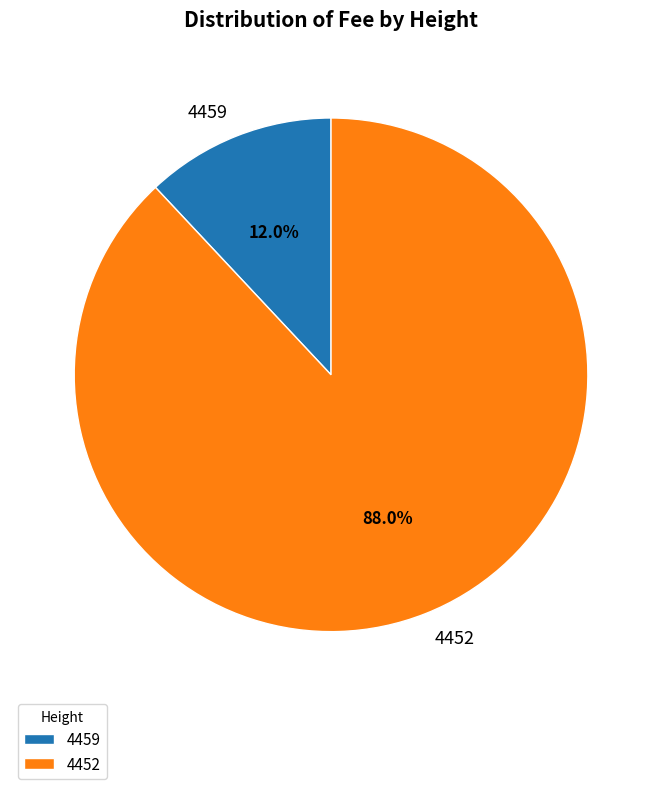

Count the number of slices in the pie.

2